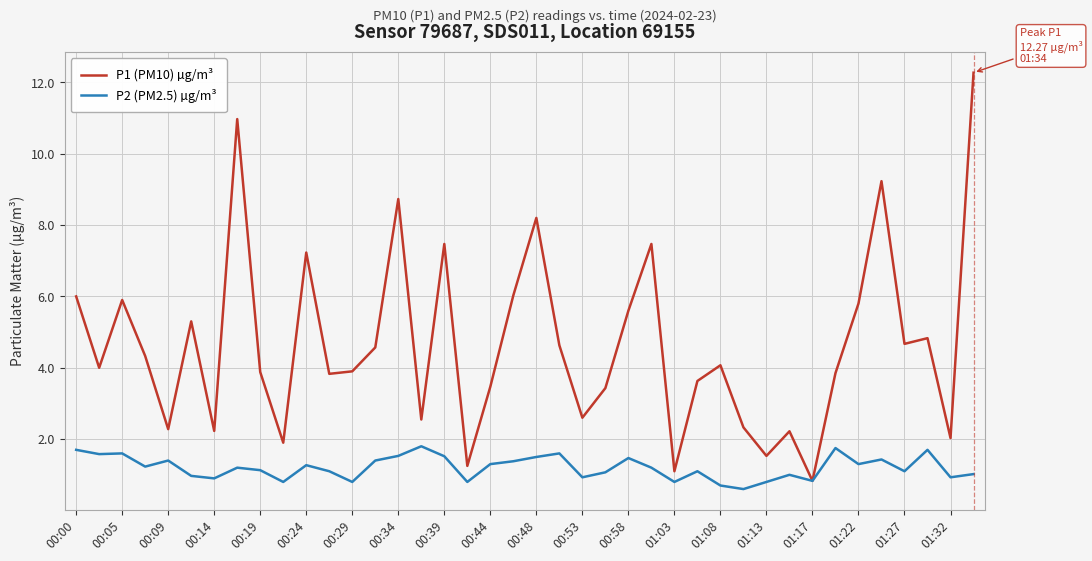

List the series in order of their overall mean, lowest first.

P2 (PM2.5) µg/m³, P1 (PM10) µg/m³